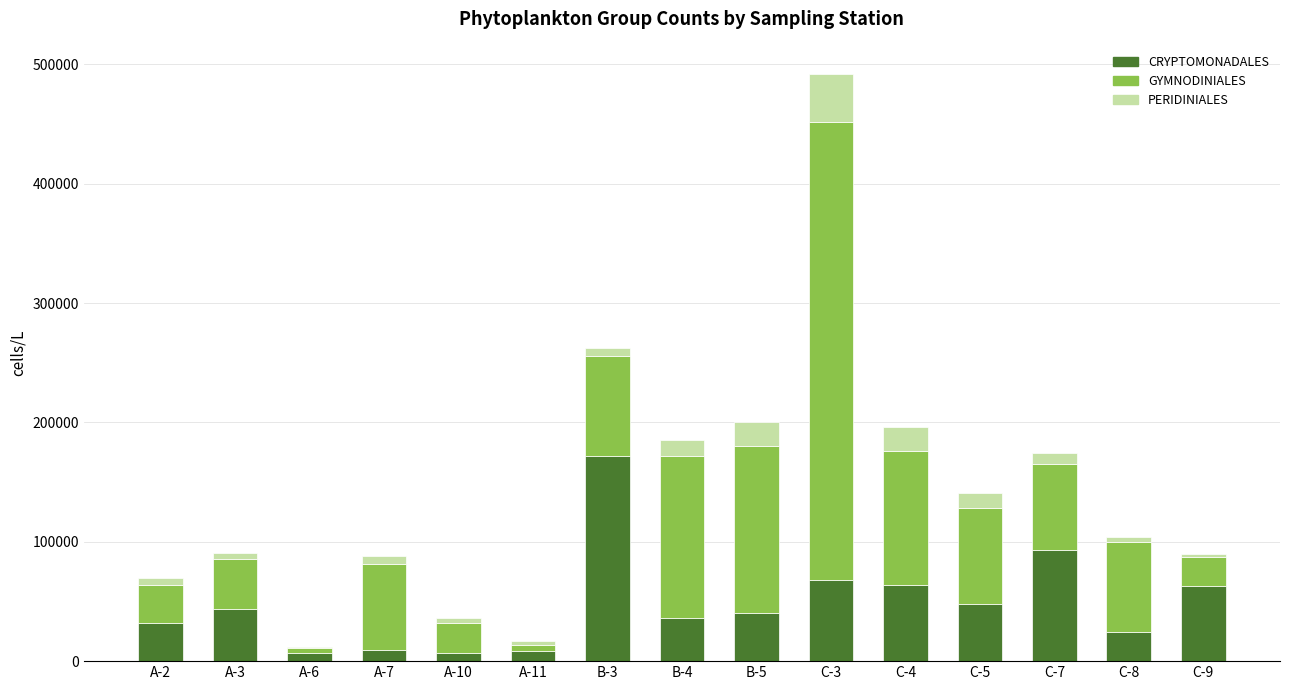

At which category is the sum across all series the highest?

C-3